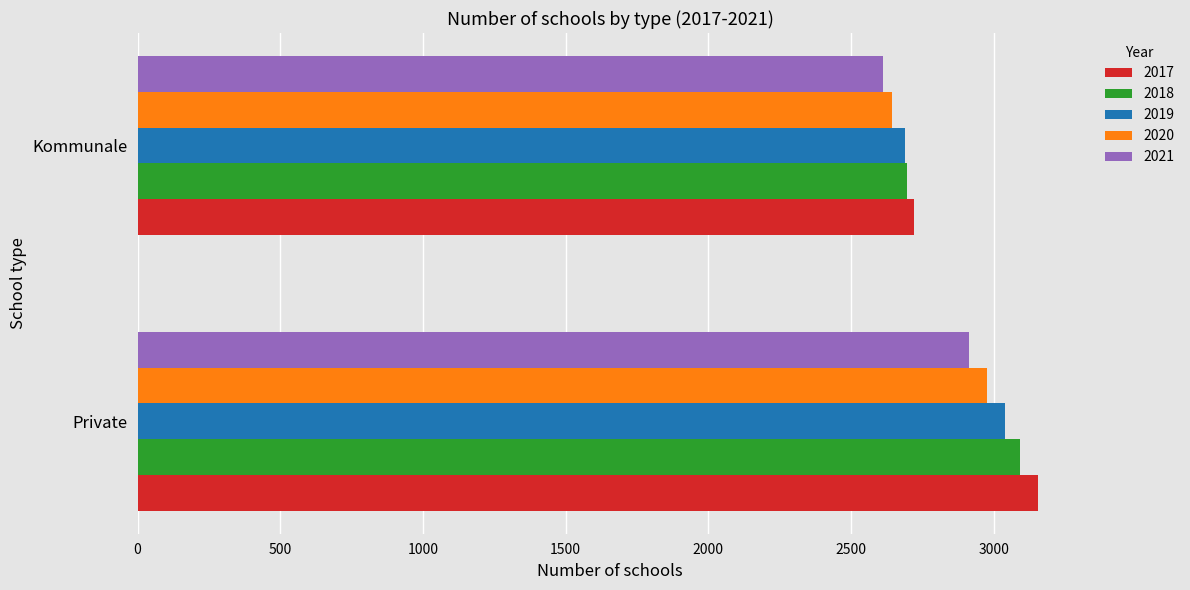

List the labels in order of 2020 value, smallest first.

Kommunale, Private